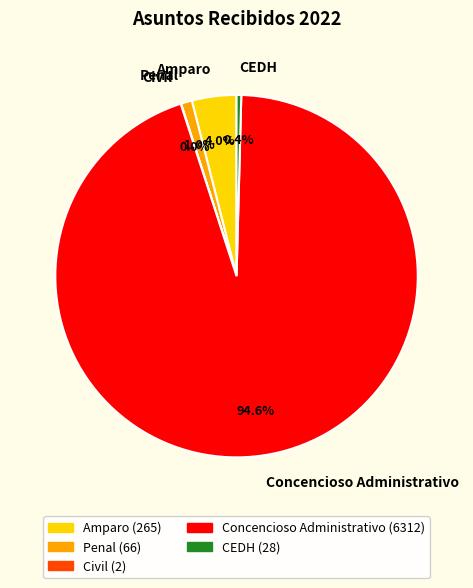

Which has a higher value, Concencioso Administrativo or Amparo?

Concencioso Administrativo